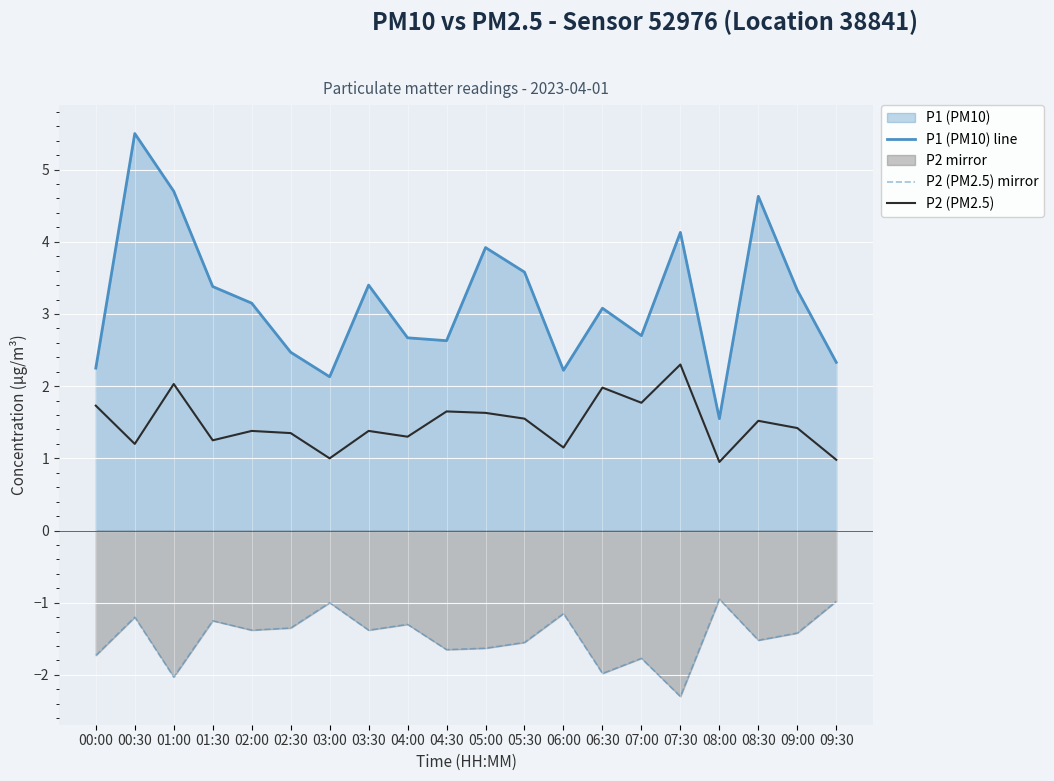

What is the average value of the P1 (PM10) line series?

3.2